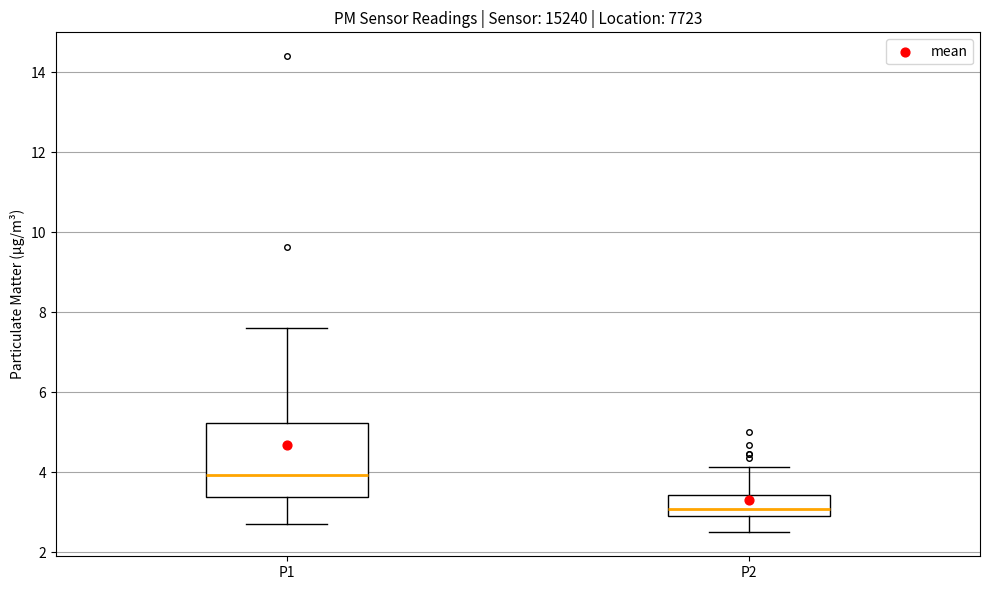

Which box is the tallest, from its lower edge to its upper edge?

P1